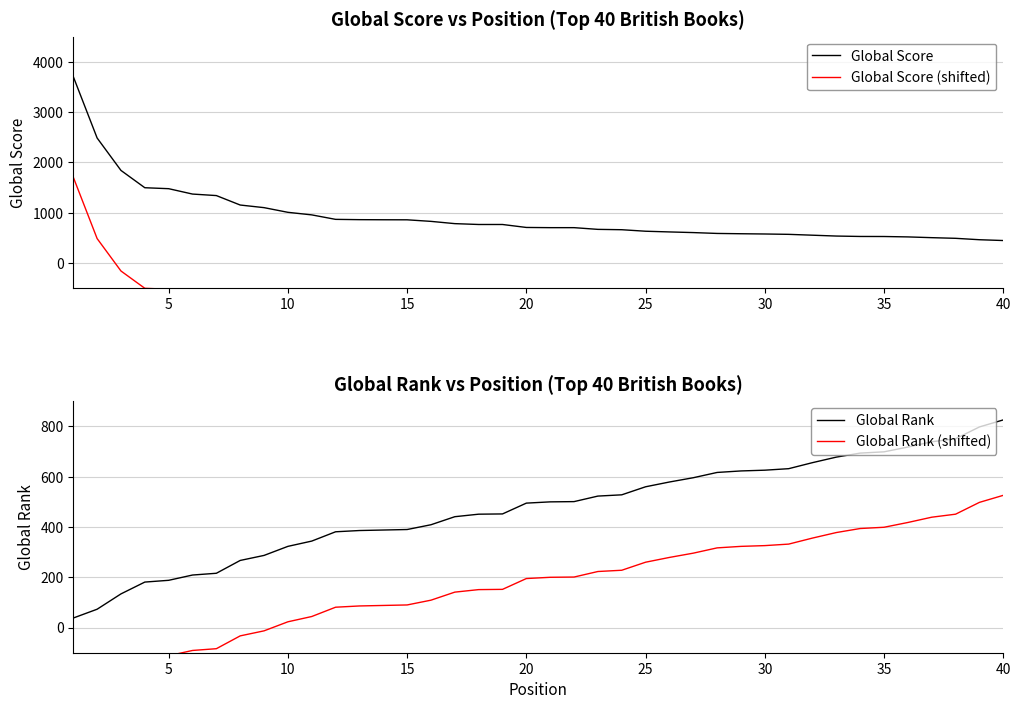

What is the highest value of the Global Score series?

3707